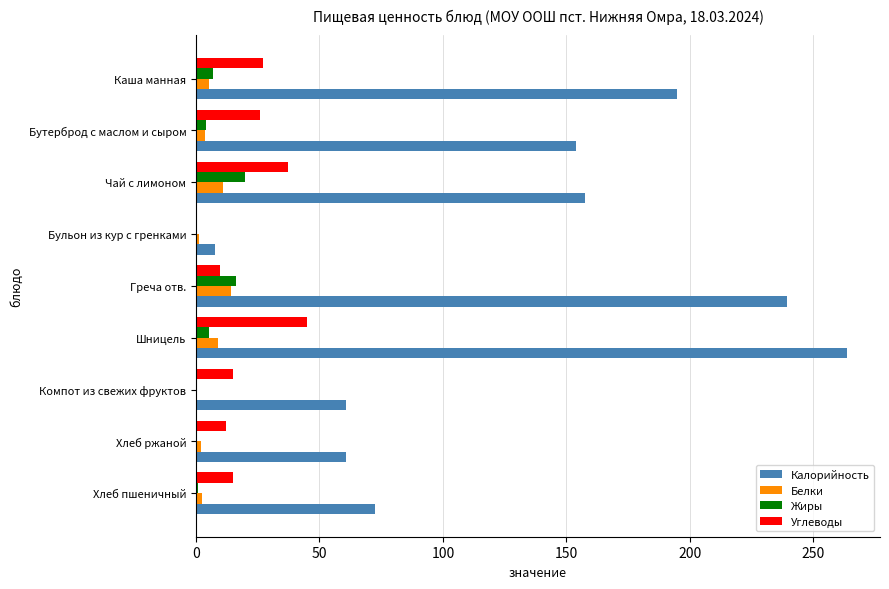

Which series changed the most between Греча отв. and Хлеб пшеничный?

Калорийность